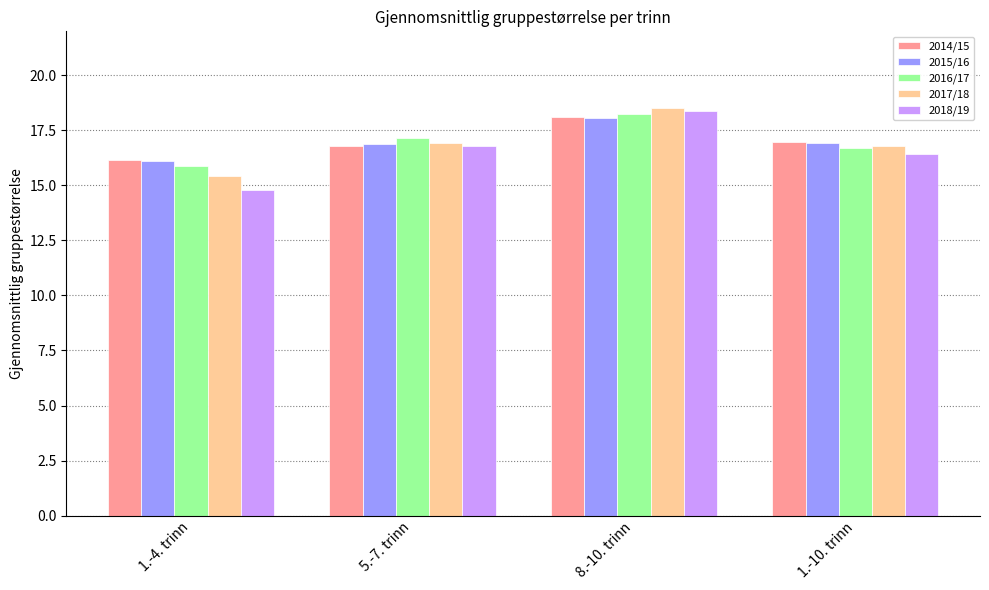

What is the difference between the 2016/17 values at 5.-7. trinn and 1.-4. trinn?

1.3